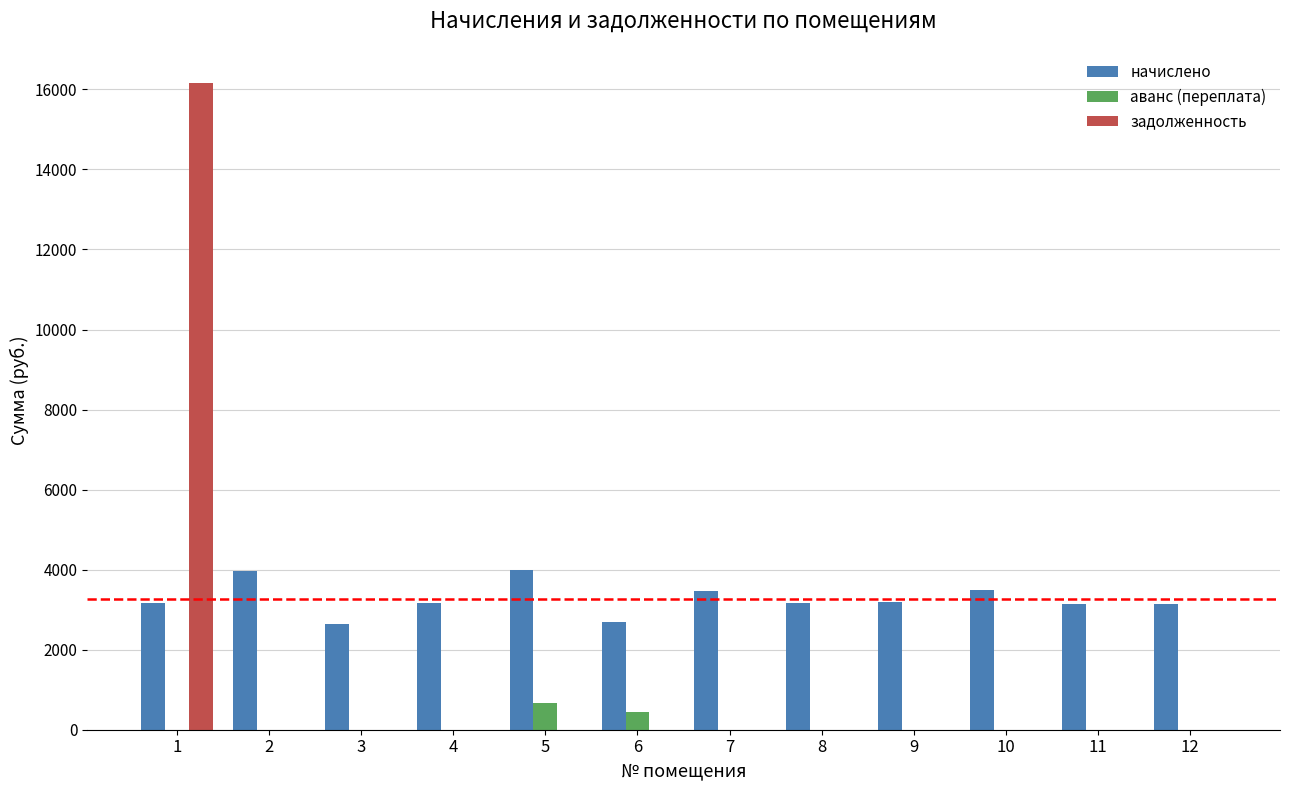

What is the sum of the аванс (переплата) values at 9 and 5?

658.3